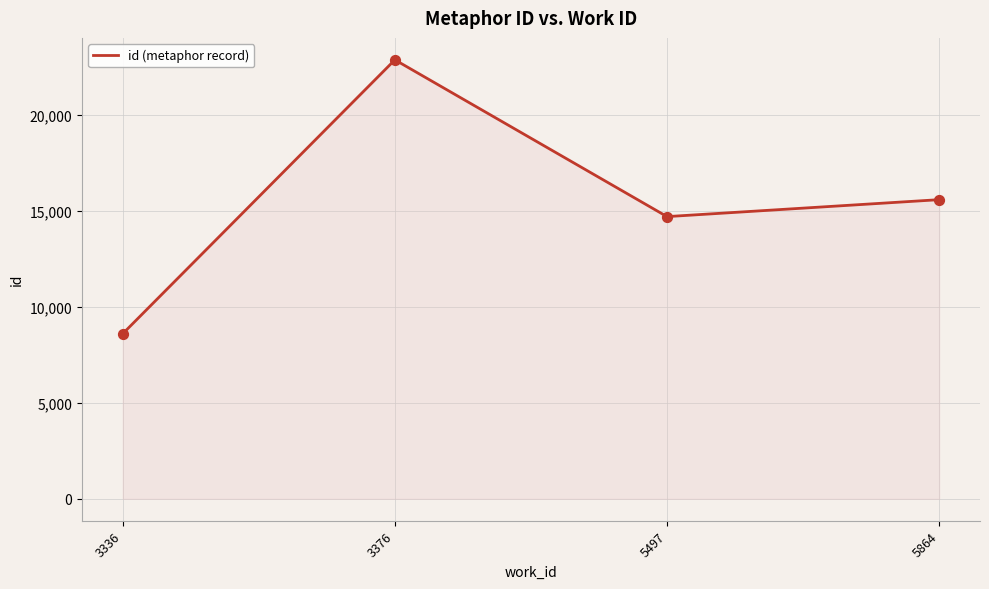

Between 5864 and 3336, which is larger?

5864